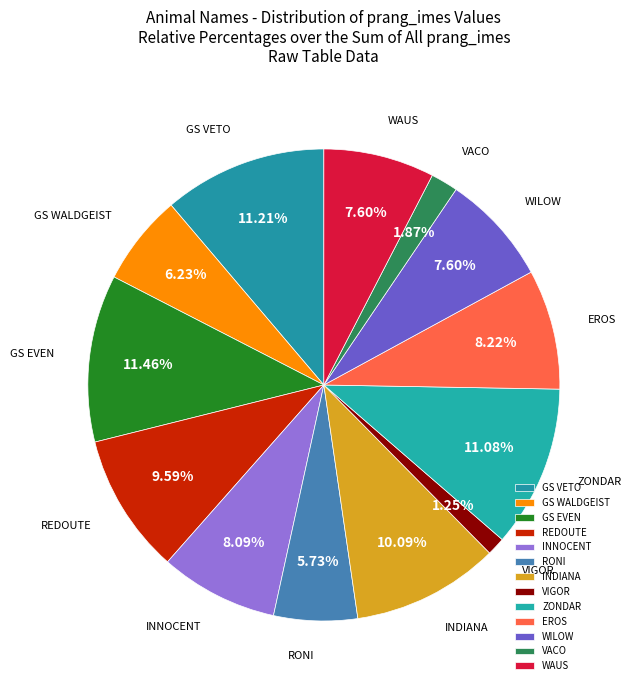

What is the total percentage of WAUS and INNOCENT?

15.7%